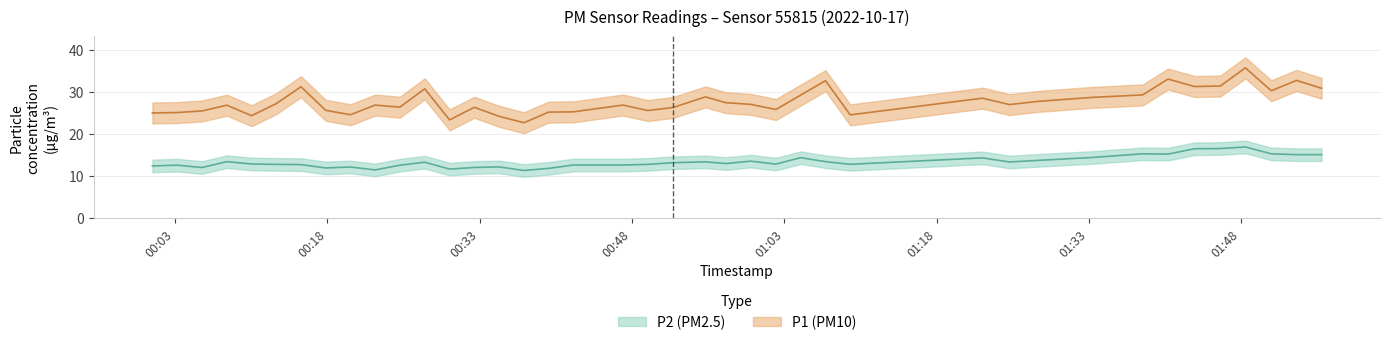

Reading left to right, transcribe all the data shown in this chart.

P1: 2022-10-17T00:00:47=25.0	2022-10-17T00:03:13=25.1	2022-10-17T00:05:40=25.5	2022-10-17T00:08:07=26.9	2022-10-17T00:10:33=24.4	2022-10-17T00:12:59=27.2	2022-10-17T00:15:25=31.2	2022-10-17T00:17:51=25.6	2022-10-17T00:20:17=24.6	2022-10-17T00:22:43=26.9	2022-10-17T00:25:09=26.4	2022-10-17T00:27:36=30.8	2022-10-17T00:30:03=23.4	2022-10-17T00:32:29=26.4	2022-10-17T00:34:56=24.2	2022-10-17T00:37:22=22.7	2022-10-17T00:39:48=25.2	2022-10-17T00:42:14=25.3	2022-10-17T00:47:07=26.9	2022-10-17T00:49:35=25.6	2022-10-17T00:52:02=26.3	2022-10-17T00:55:15=28.8	2022-10-17T00:57:15=27.4	2022-10-17T00:59:42=27.1	2022-10-17T01:02:11=25.8	2022-10-17T01:04:38=29.3	2022-10-17T01:07:04=32.7	2022-10-17T01:09:30=24.6	2022-10-17T01:22:32=28.5	2022-10-17T01:25:11=27.0	2022-10-17T01:27:58=27.8	2022-10-17T01:33:15=28.7	2022-10-17T01:38:18=29.3	2022-10-17T01:40:48=33.1	2022-10-17T01:43:25=31.3	2022-10-17T01:45:57=31.4	2022-10-17T01:48:25=35.8	2022-10-17T01:50:58=30.3	2022-10-17T01:53:27=32.8	2022-10-17T01:55:55=30.9
P2: 2022-10-17T00:00:47=12.4	2022-10-17T00:03:13=12.6	2022-10-17T00:05:40=12.0	2022-10-17T00:08:07=13.4	2022-10-17T00:10:33=12.8	2022-10-17T00:12:59=12.8	2022-10-17T00:15:25=12.7	2022-10-17T00:17:51=11.9	2022-10-17T00:20:17=12.1	2022-10-17T00:22:43=11.4	2022-10-17T00:25:09=12.6	2022-10-17T00:27:36=13.3	2022-10-17T00:30:03=11.6	2022-10-17T00:32:29=12.0	2022-10-17T00:34:56=12.2	2022-10-17T00:37:22=11.3	2022-10-17T00:39:48=11.8	2022-10-17T00:42:14=12.6	2022-10-17T00:47:07=12.6	2022-10-17T00:49:35=12.8	2022-10-17T00:52:02=13.2	2022-10-17T00:55:15=13.3	2022-10-17T00:57:15=12.9	2022-10-17T00:59:42=13.5	2022-10-17T01:02:11=12.8	2022-10-17T01:04:38=14.3	2022-10-17T01:07:04=13.4	2022-10-17T01:09:30=12.8	2022-10-17T01:22:32=14.3	2022-10-17T01:25:11=13.3	2022-10-17T01:27:58=13.7	2022-10-17T01:33:15=14.4	2022-10-17T01:38:18=15.3	2022-10-17T01:40:48=15.2	2022-10-17T01:43:25=16.5	2022-10-17T01:45:57=16.5	2022-10-17T01:48:25=16.9	2022-10-17T01:50:58=15.3	2022-10-17T01:53:27=15.1	2022-10-17T01:55:55=15.1